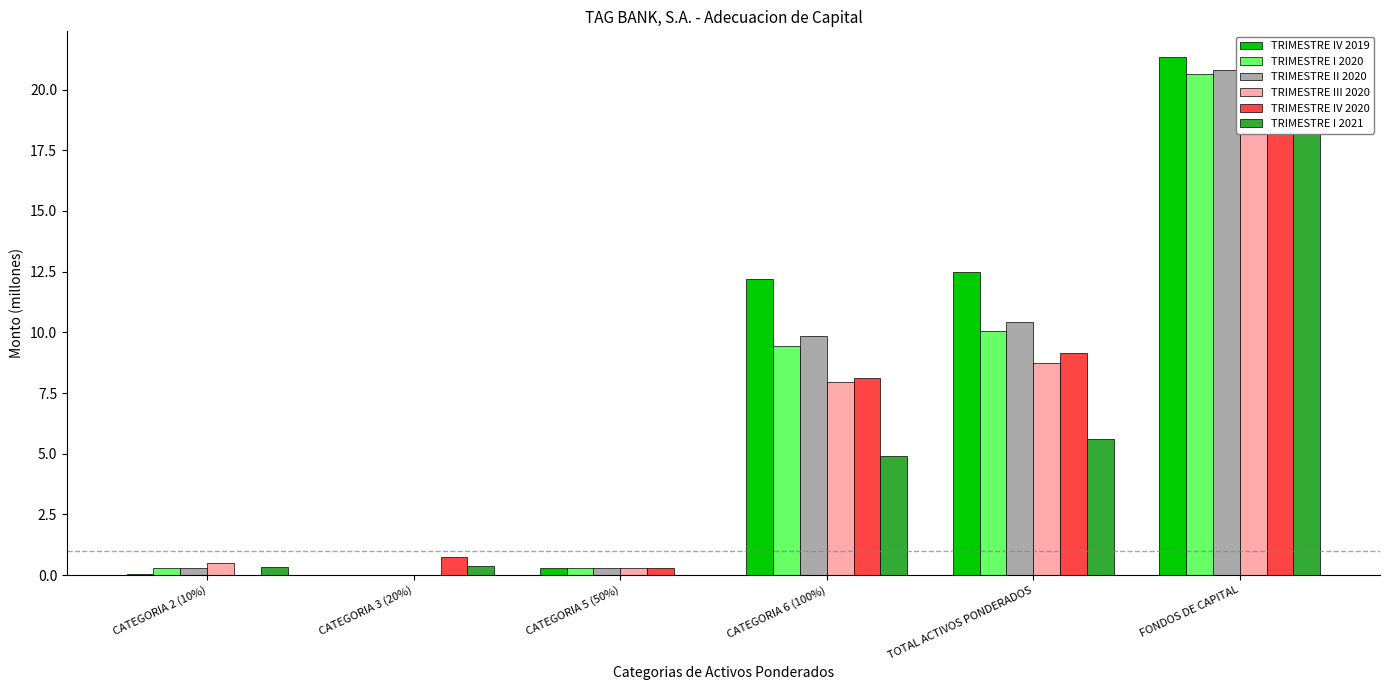

What is the sum of all TRIMESTRE I 2020 values?

40.7